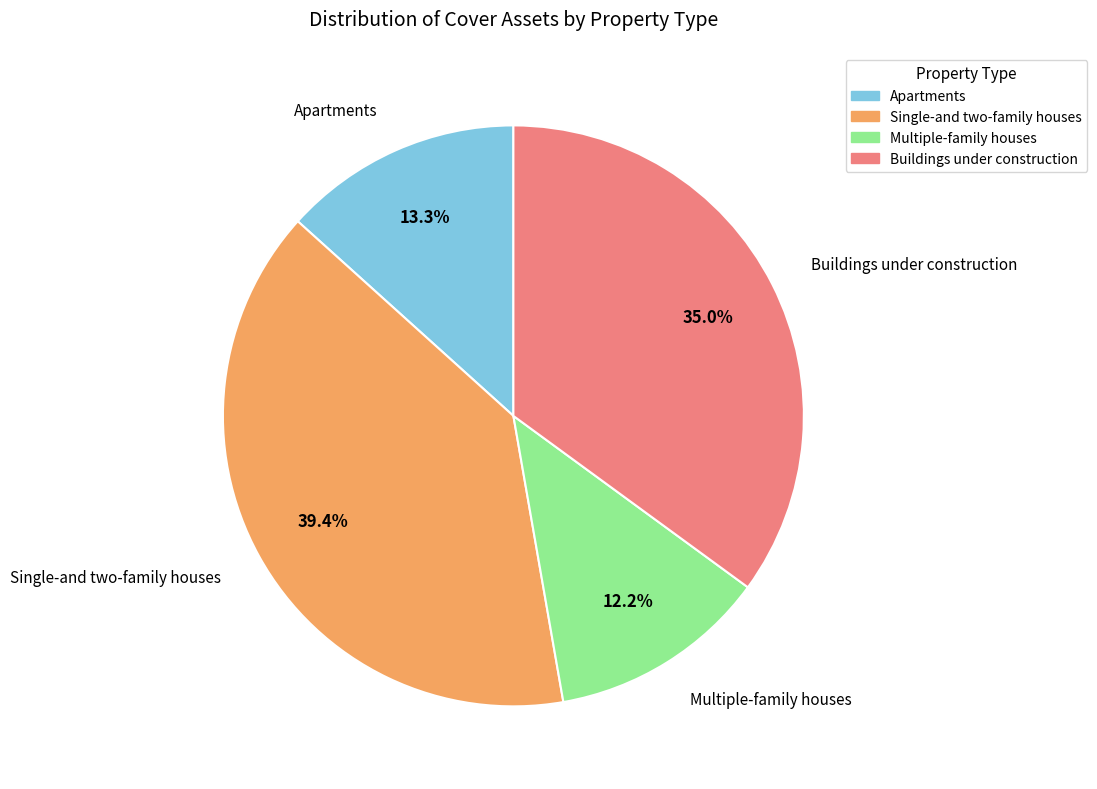

What is the ratio of the value at Apartments to the value at Buildings under construction?

0.4